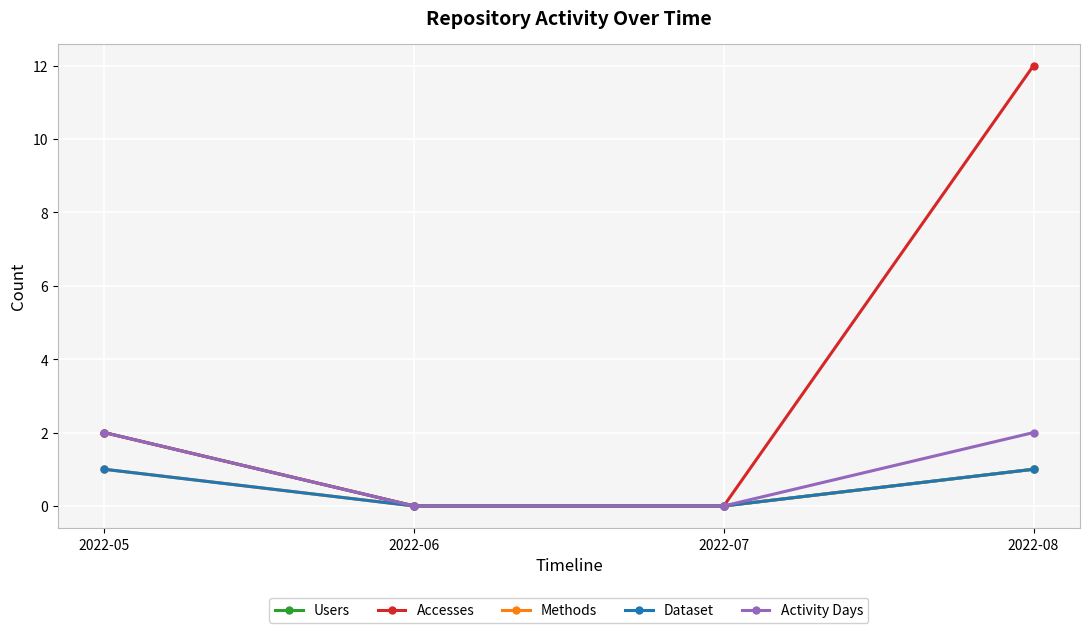

Reading left to right, extract all data points from this chart.

Users: 2022-05=2	2022-06=0	2022-07=0	2022-08=1
Accesses: 2022-05=2	2022-06=0	2022-07=0	2022-08=12
Methods: 2022-05=1	2022-06=0	2022-07=0	2022-08=1
Dataset: 2022-05=1	2022-06=0	2022-07=0	2022-08=1
Activity Days: 2022-05=2	2022-06=0	2022-07=0	2022-08=2